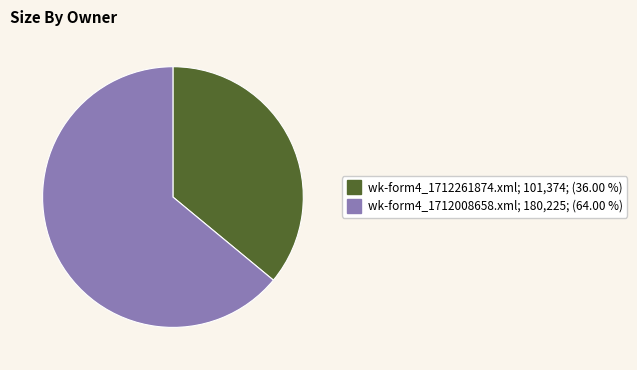

How many slices are in this pie chart?

2